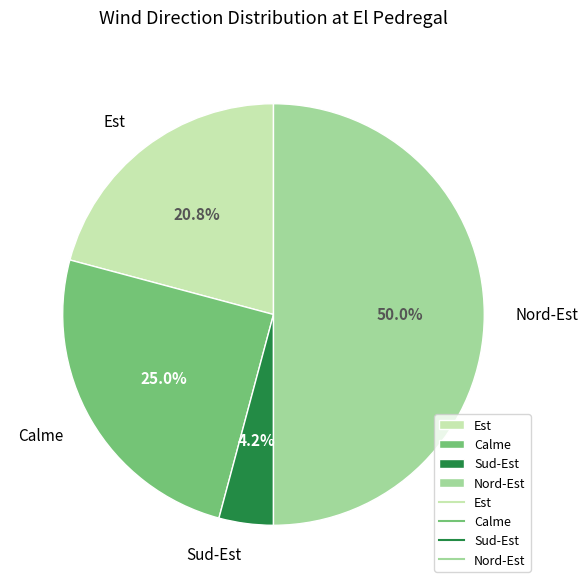

Between Calme and Nord-Est, which is larger?

Nord-Est